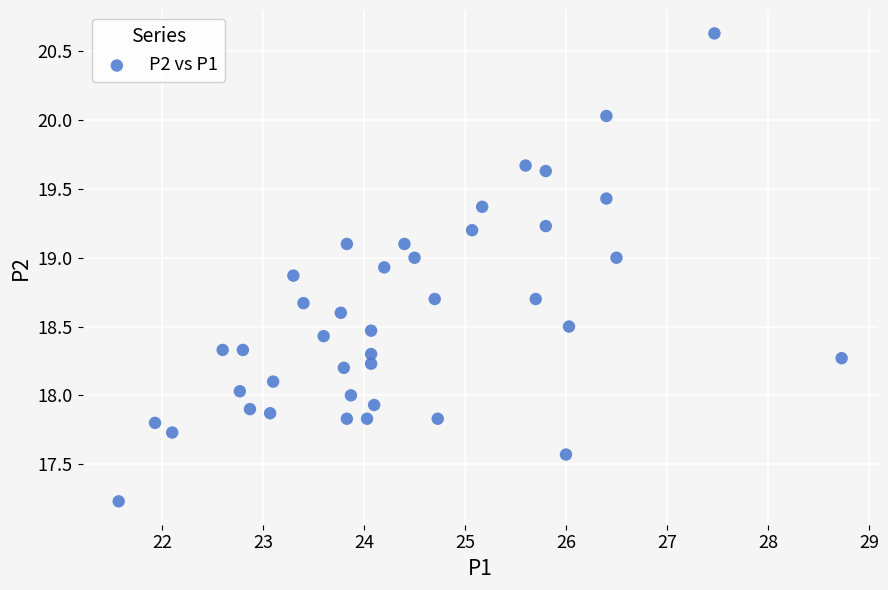

What is the range of Y values (max minus min)?

3.4